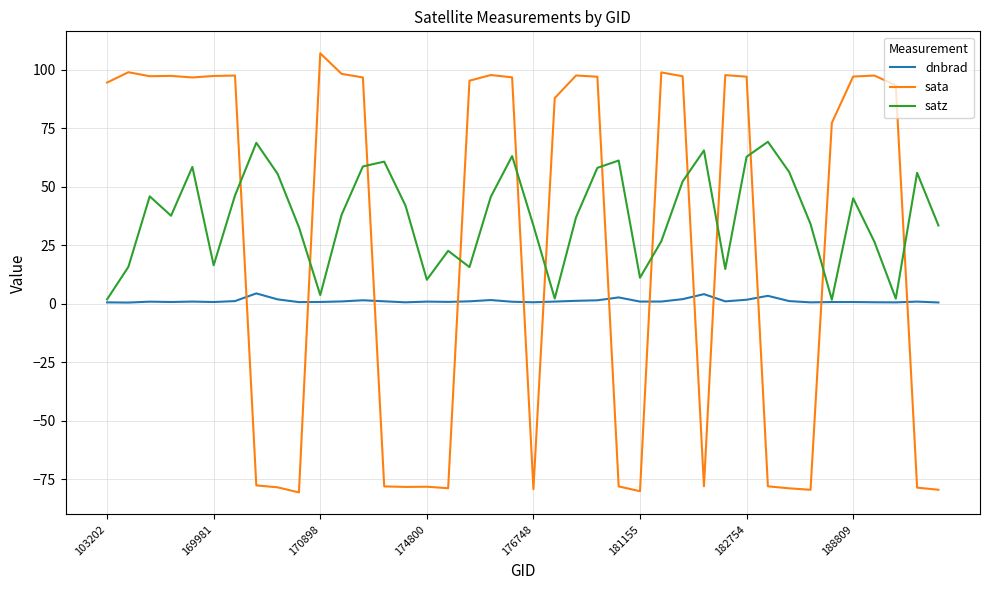

What is the maximum value for dnbrad?

4.4